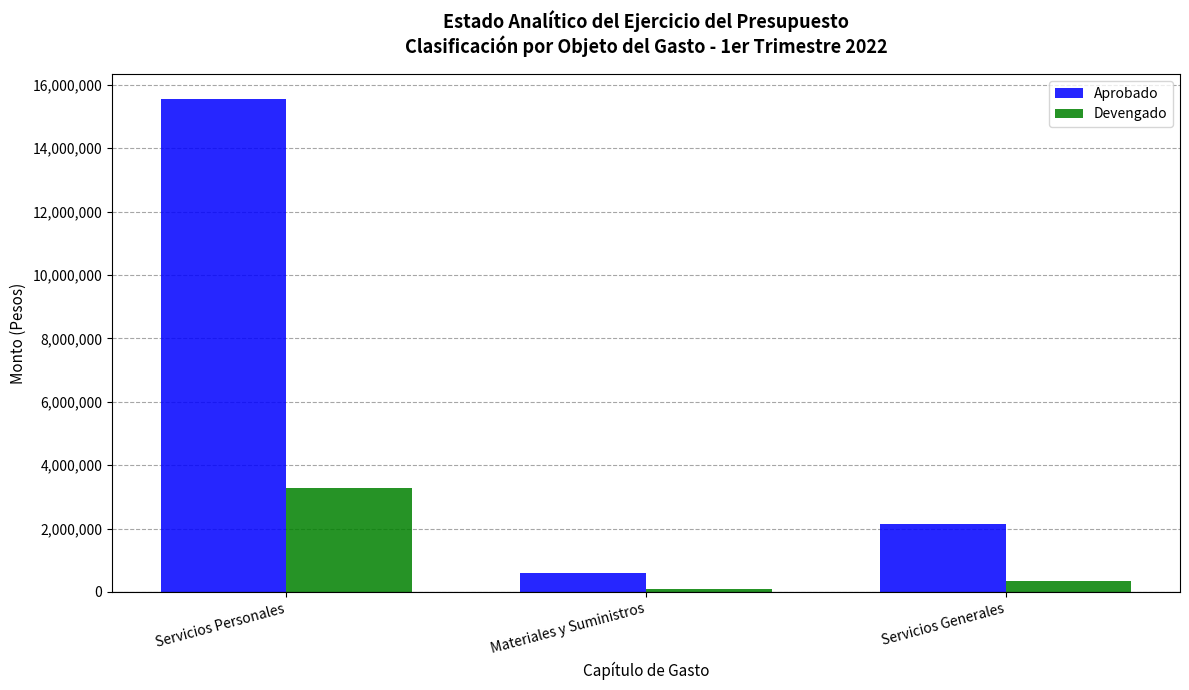

At which label is Devengado closest to 1675047?

Servicios Generales